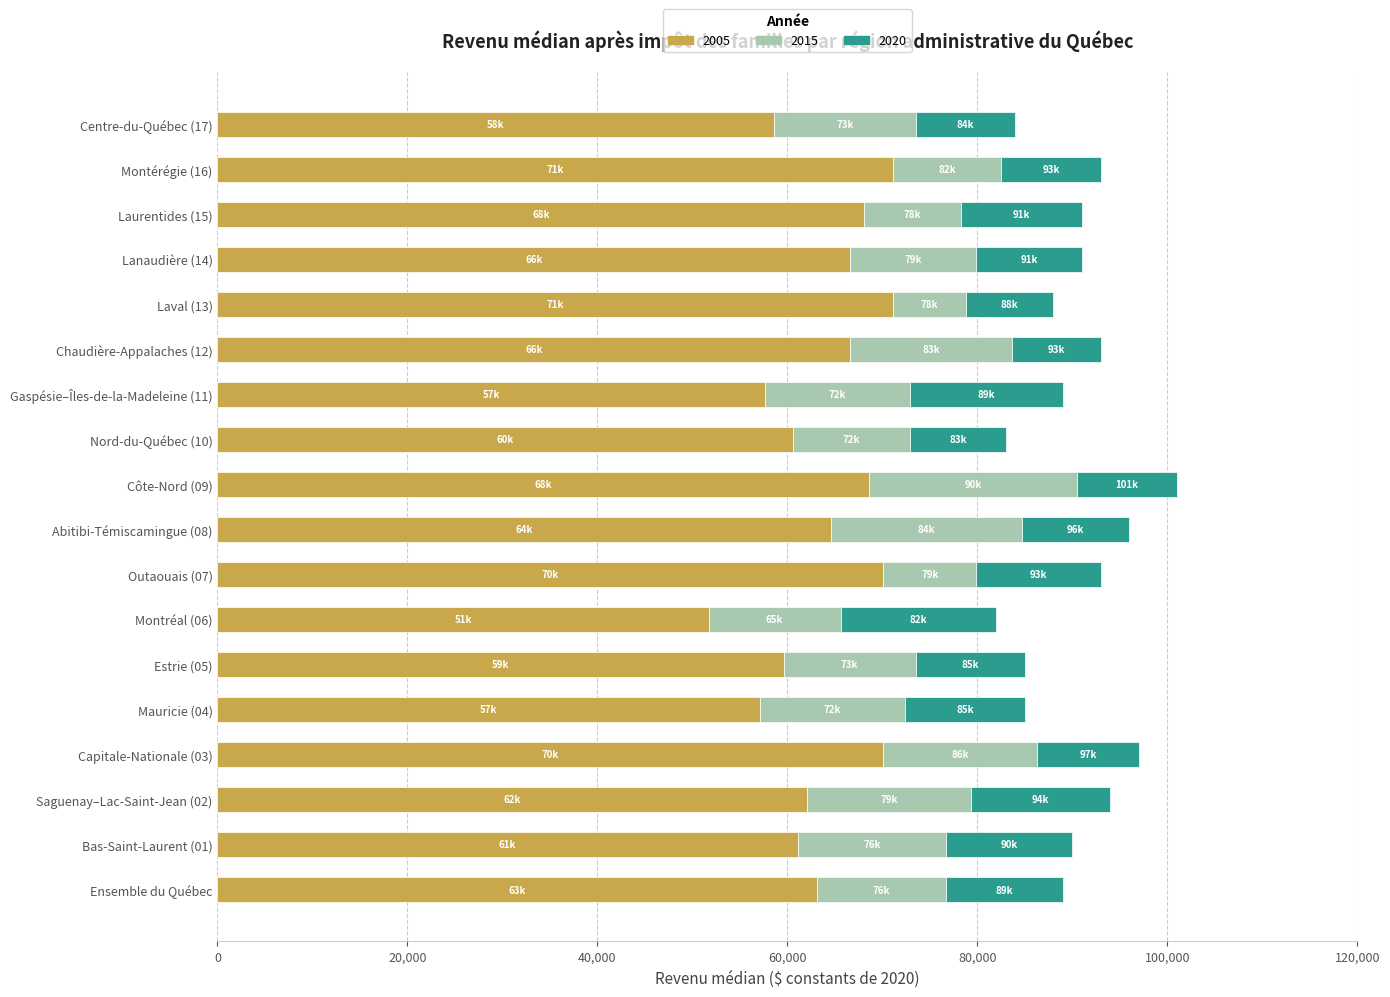

What is the total value across all series at Côte-Nord (09)?

101000